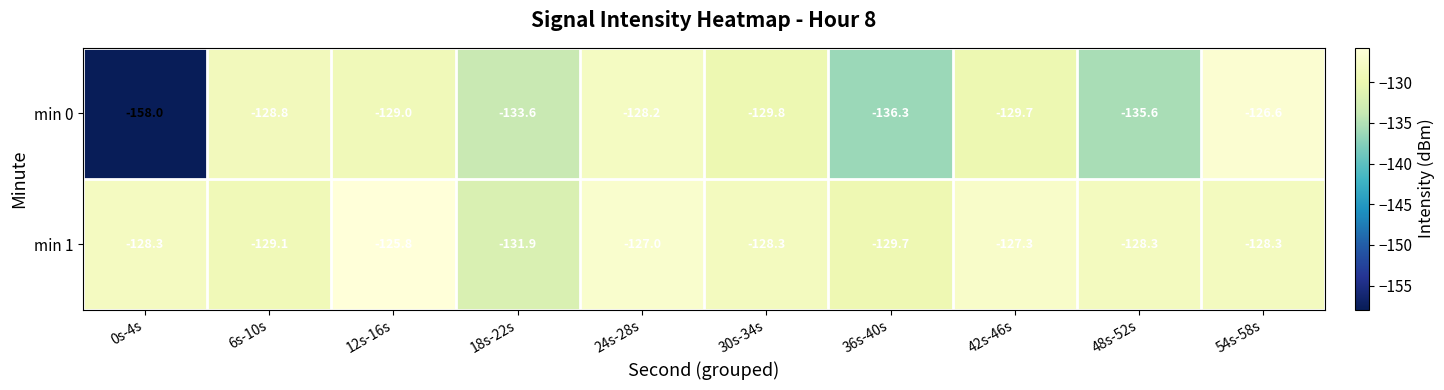

What is the difference between the second highest and second lowest values in the min 1 series?

2.7